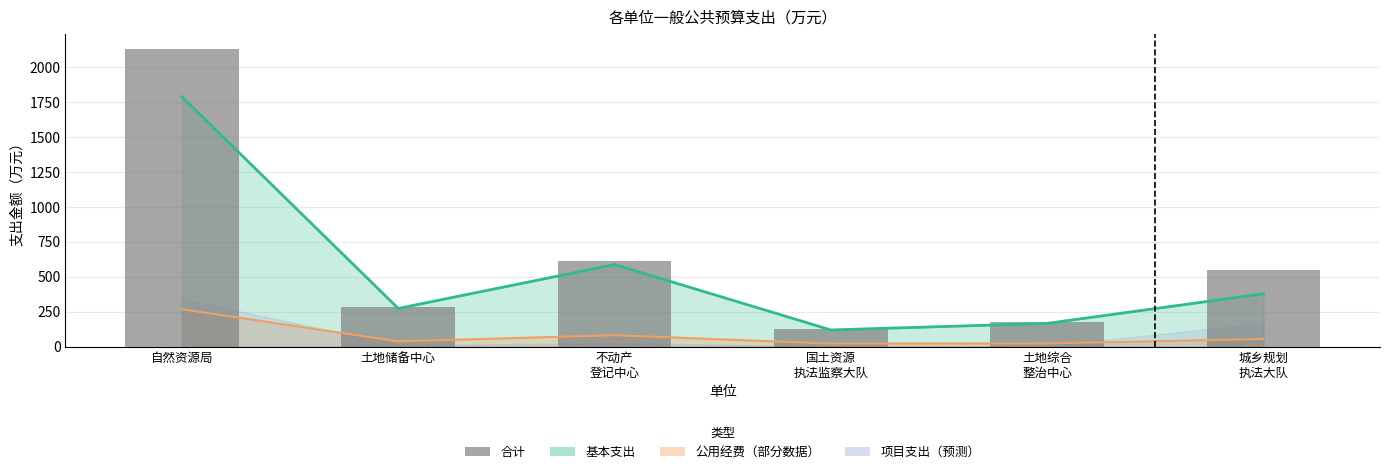

What is the average value?

645.7